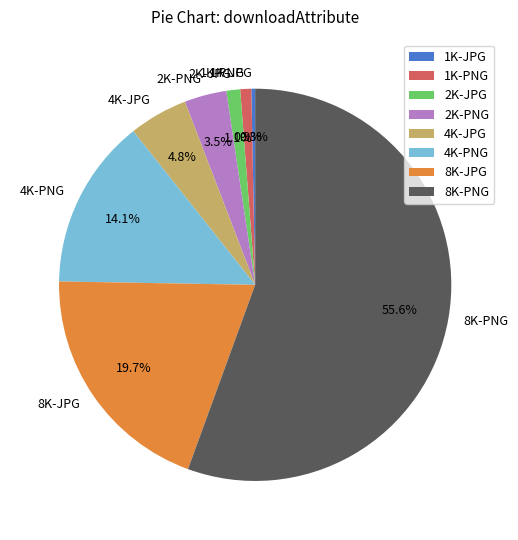

What percentage is NOT represented by 2K-JPG?

98.9%